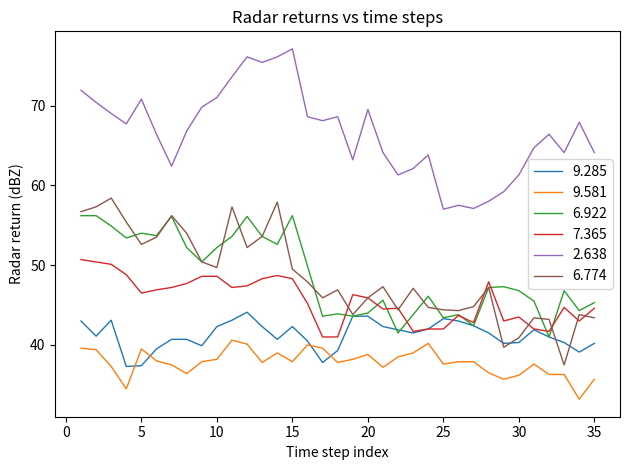

True or false: 7.365 and 2.638 intersect in this chart.

False